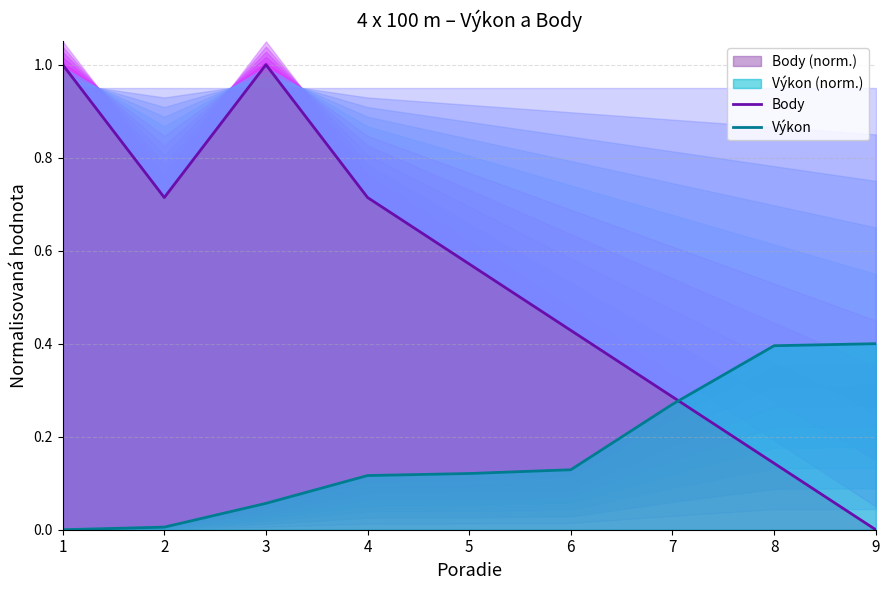

List the series in order of their peak value, highest first.

Body, Výkon